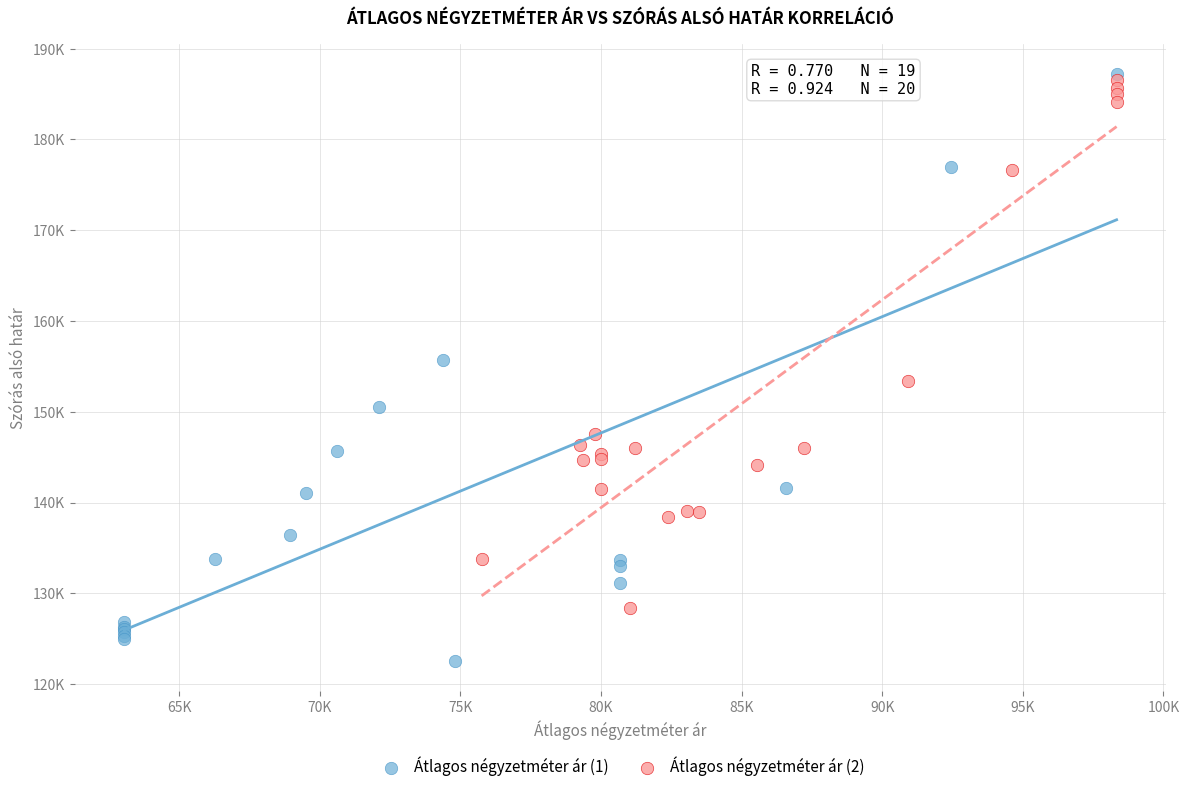

Which series reaches the maximum Y coordinate?

Átlagos négyzetméter ár (1)